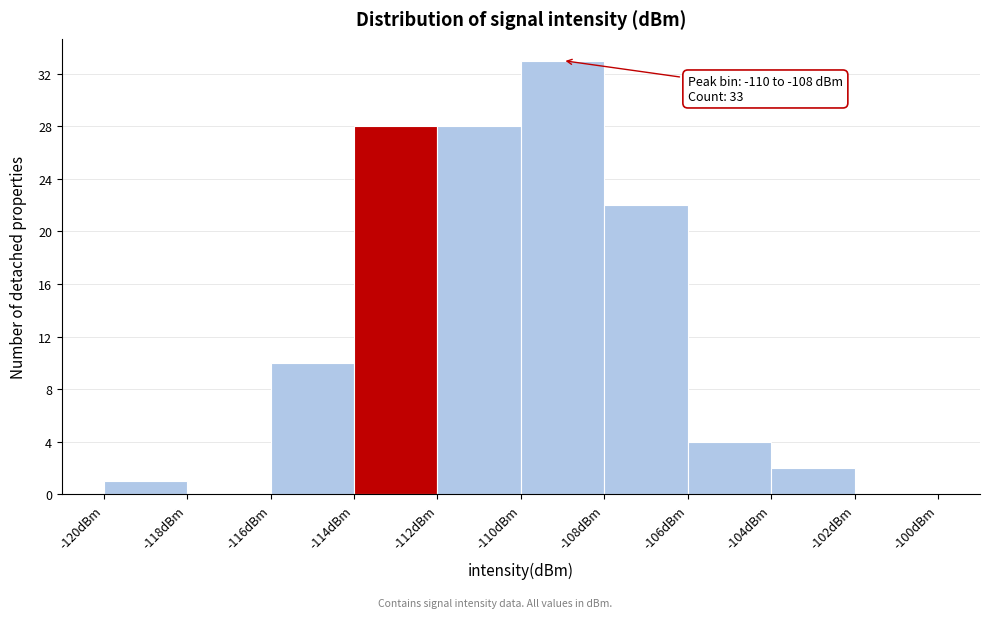

Which range on the x-axis has the tallest bar?

-110 to -108